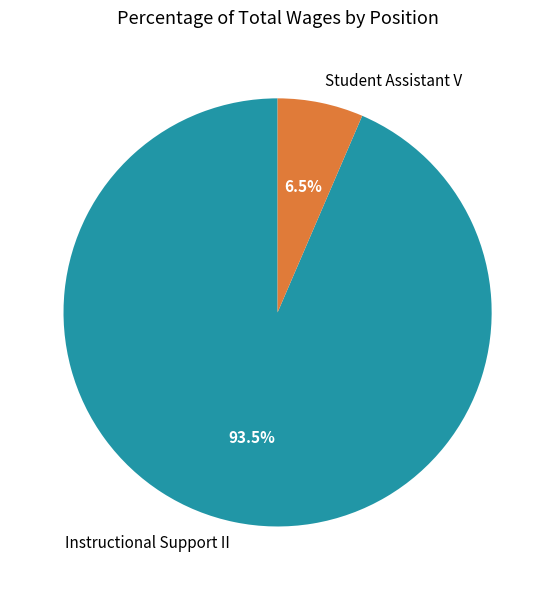

The Instructional Support II slice represents 99% of the pie. True or false?

False